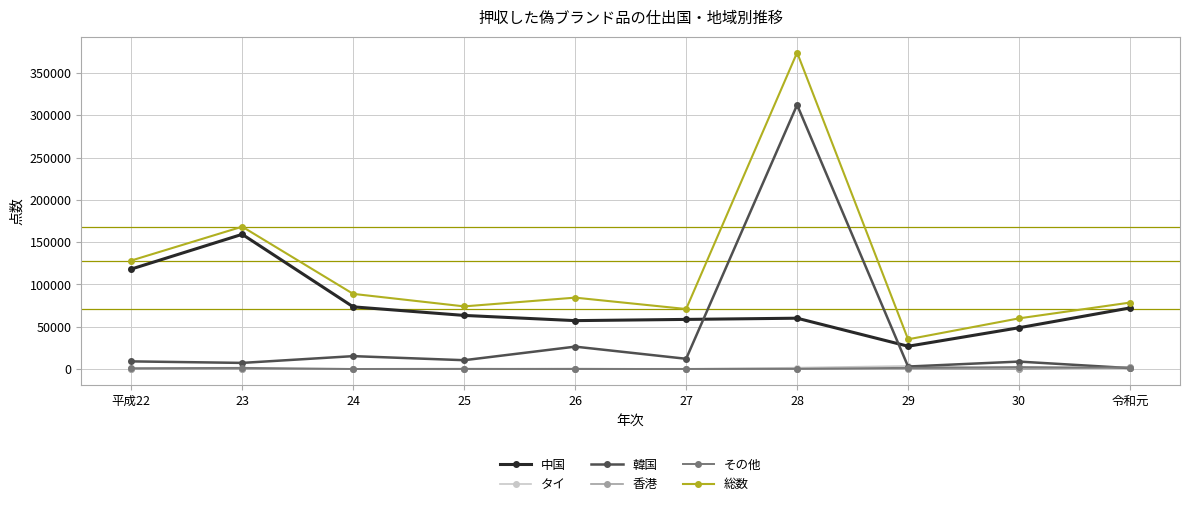

What is the greatest value displayed?

374201